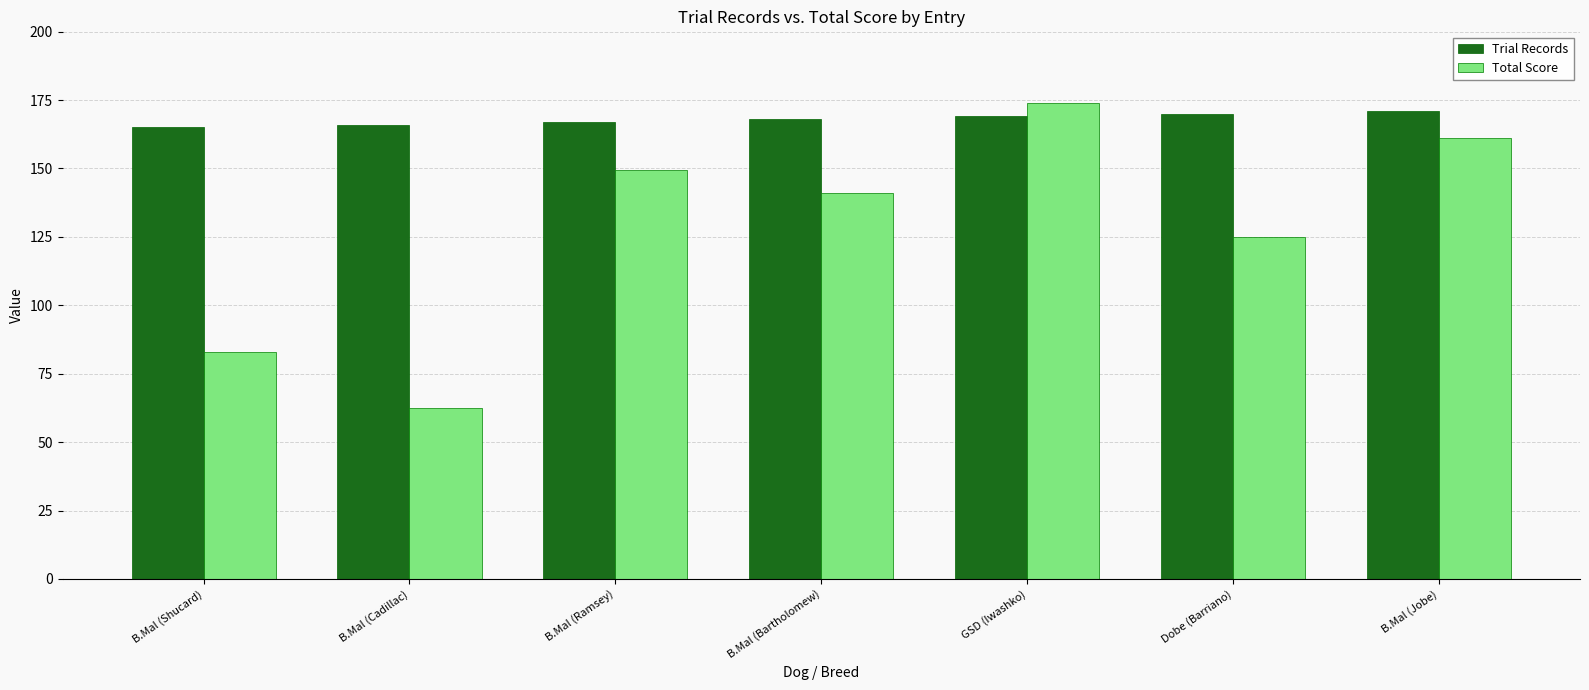

Count the Total Score values in the range 83 to 161.

5